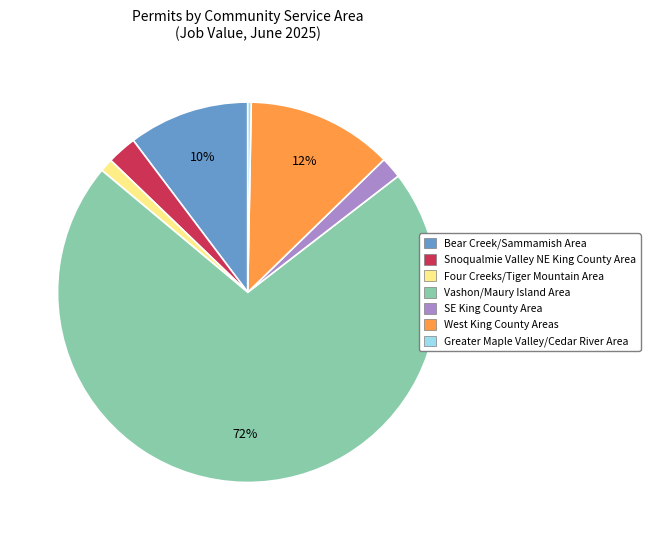

Is the sum of West King County Areas and Greater Maple Valley/Cedar River Area greater than half?

No